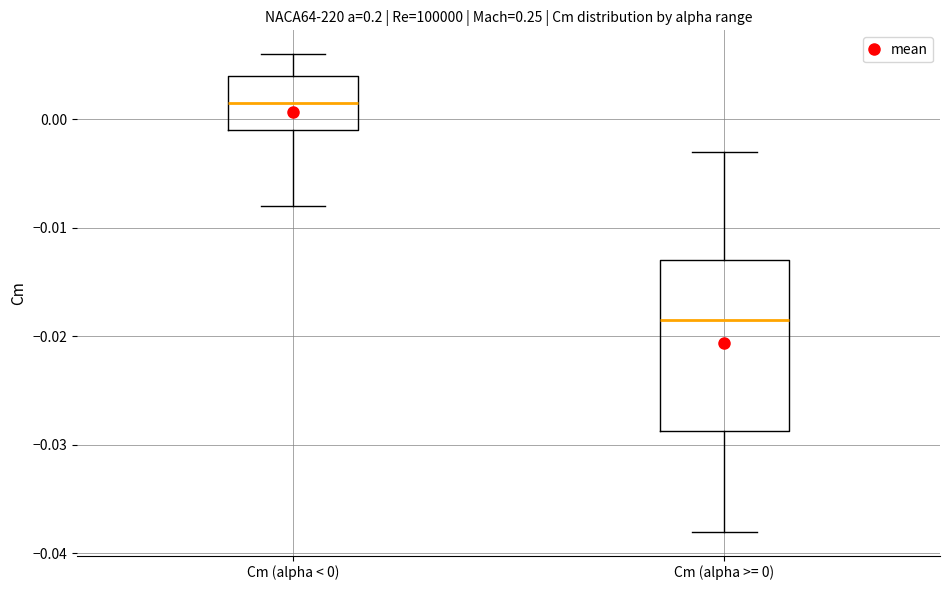

Reading left to right, read every box against the y-axis: the position of its median line, the range the box covers, and the ends of its whiskers. The values are not printed on the chart, so give them approximately, as read against the axis.

Cm (alpha < 0): median 0.002, box -0.001 to 0.004, whiskers -0.008 to 0.006
Cm (alpha >= 0): median -0.018, box -0.029 to -0.013, whiskers -0.038 to -0.003